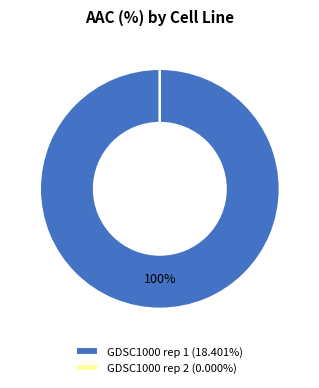

Is there any slice that represents more than half of the pie?

Yes